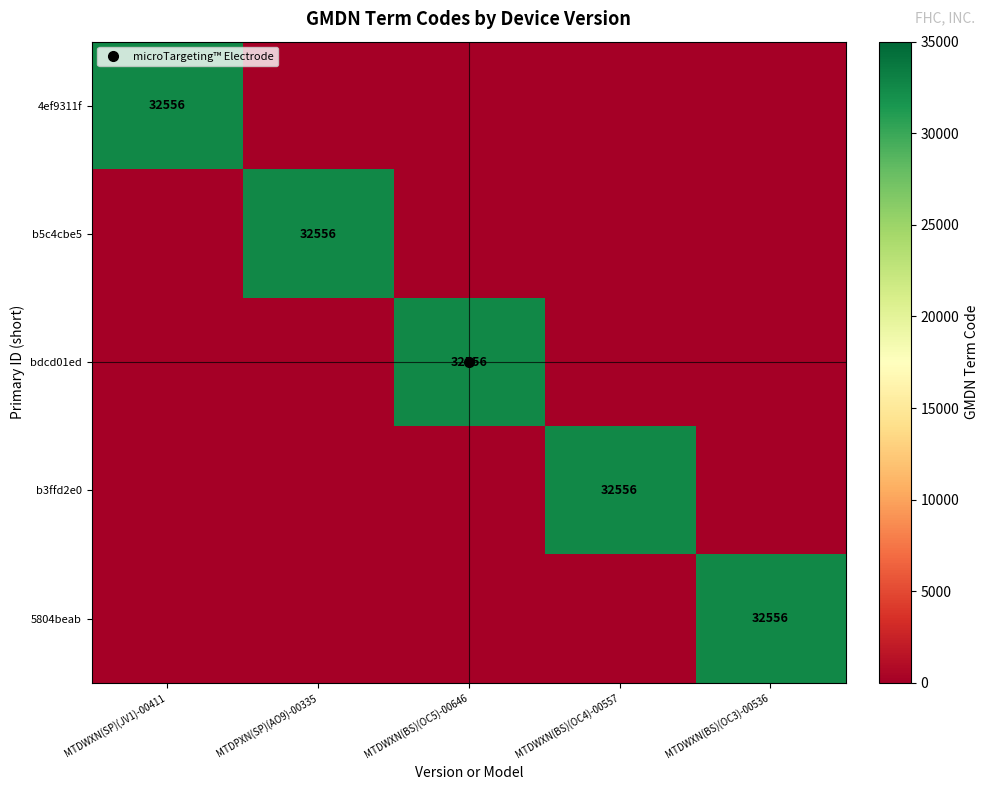

What is the maximum value shown in the chart?

32556